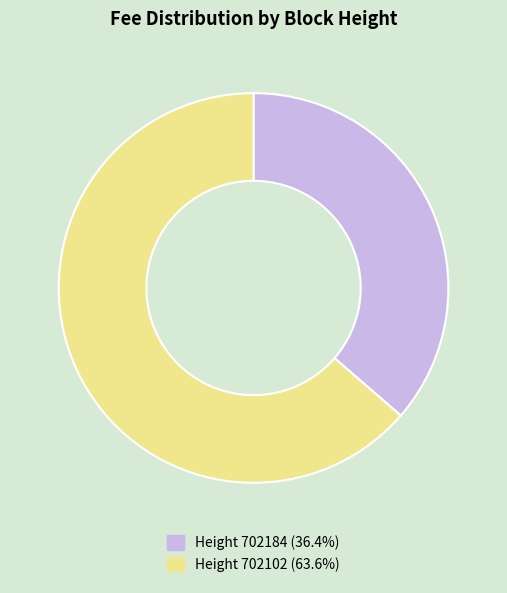

Is there a majority slice in this chart?

Yes